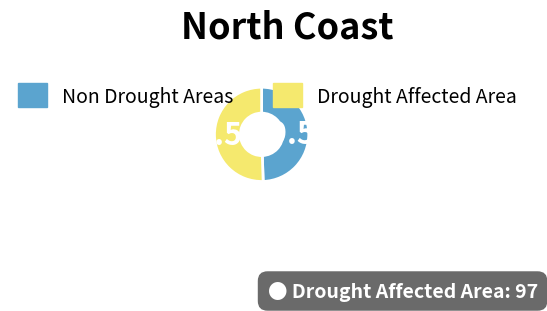

Does any single category account for the majority?

Yes